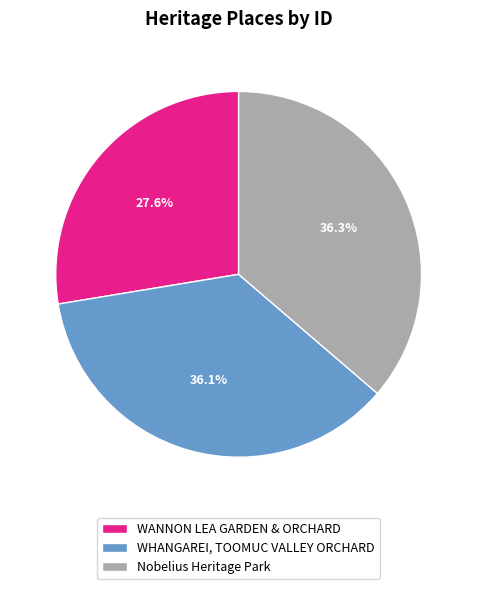

The WHANGAREI, TOOMUC VALLEY ORCHARD slice represents 27% of the pie. True or false?

False